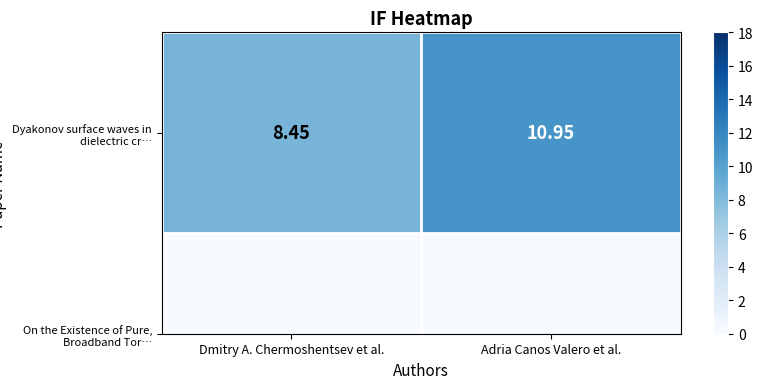

Where is the data nearest to the value 9?

Dmitry A. Chermoshentsev et al.